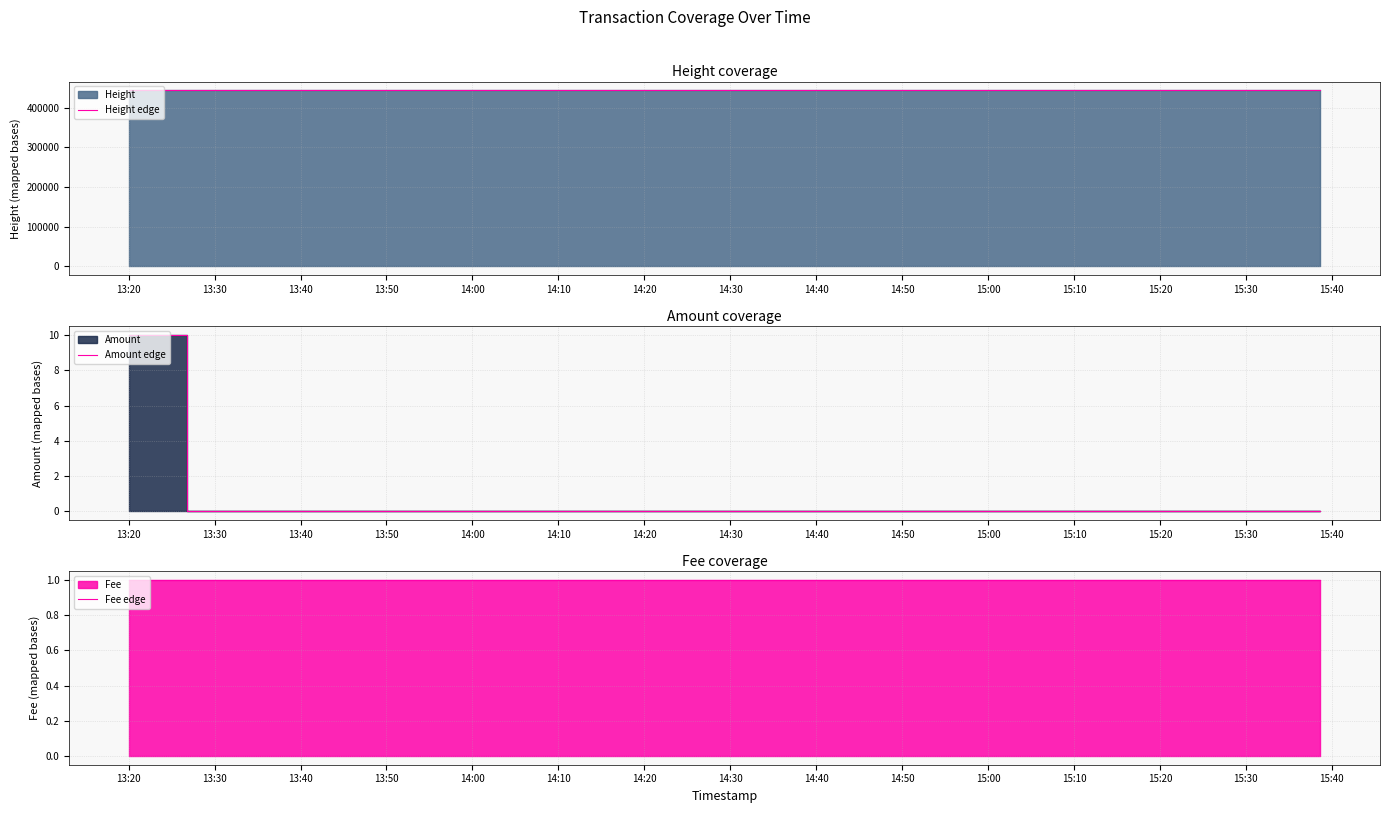

Which series has the largest range (max minus min)?

Height edge